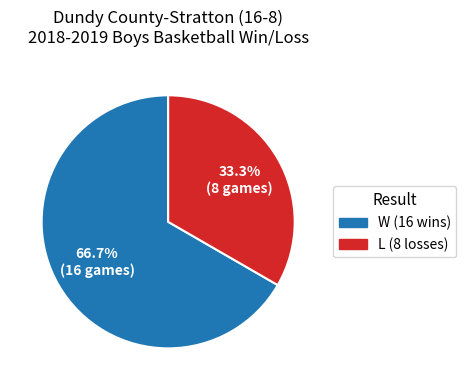

To the nearest percent, what is the combined percentage of L and W?

100%